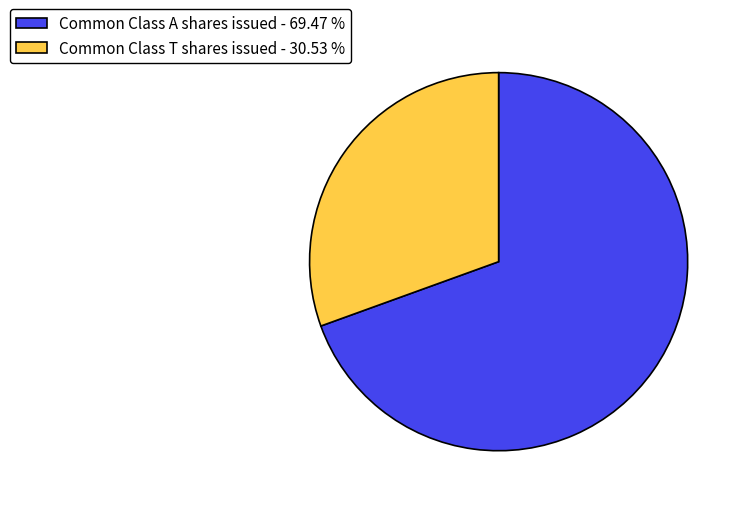

Count the number of slices in the pie.

2